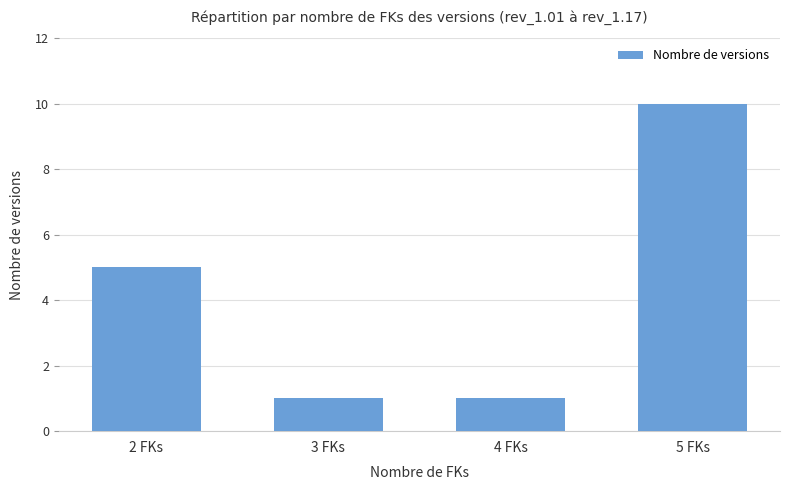

What is the minimum value shown in the chart?

1